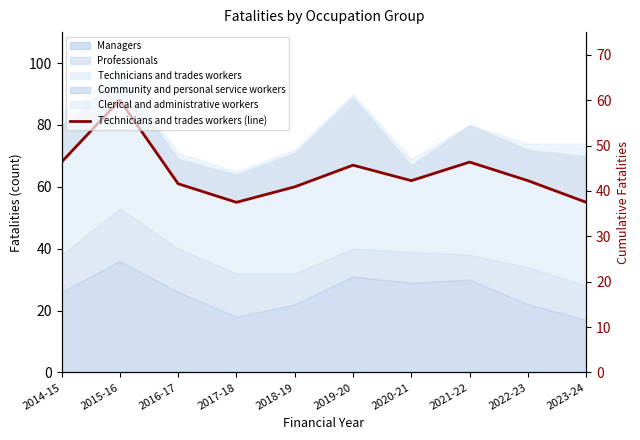

Does the chart have visible grid lines?

No